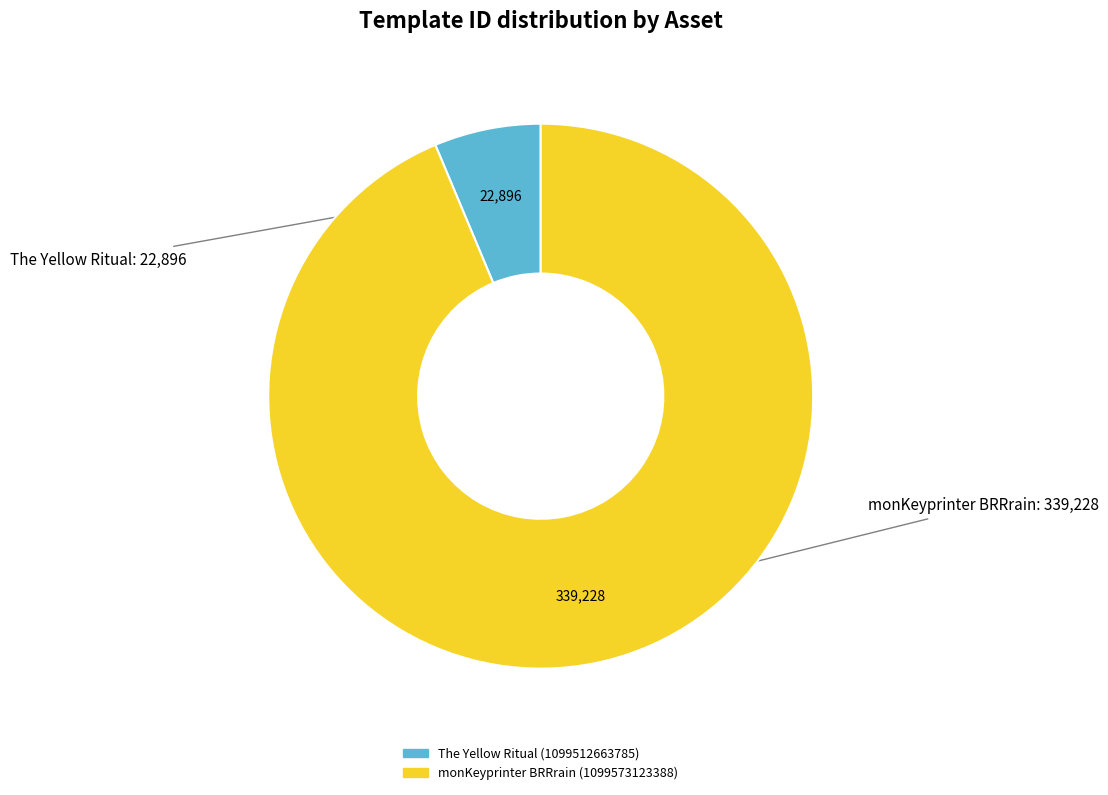

How many segments does this pie chart have?

2